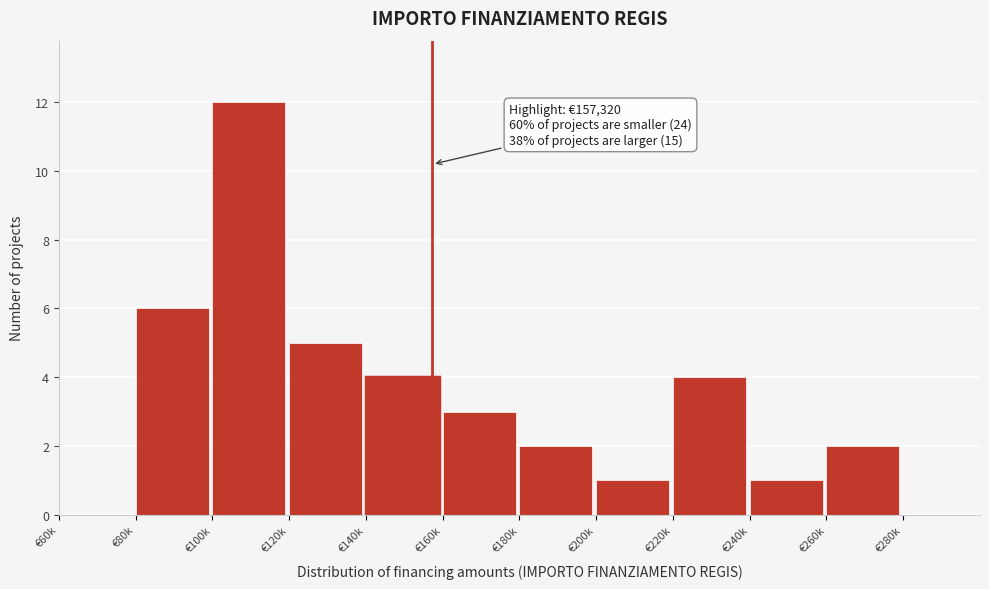

Reading left to right, list all the values displayed in this chart.

€60k=0	€80k=6	€100k=12	€120k=5	€140k=4	€160k=3	€180k=2	€200k=1	€220k=4	€240k=1	€260k=2	€280k=0